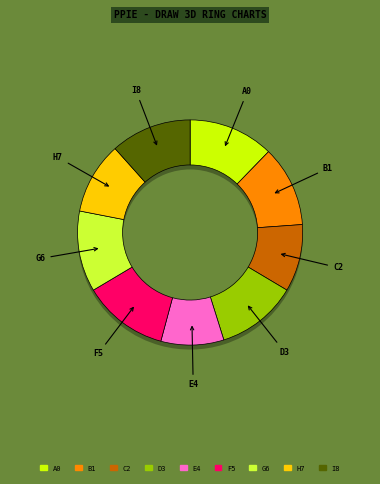

How many slices are in this pie chart?

9